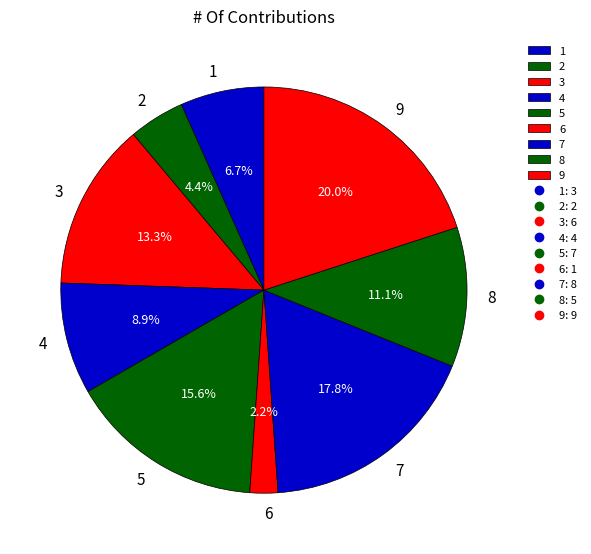

What percentage is the 9 slice, to the nearest percent?

20%